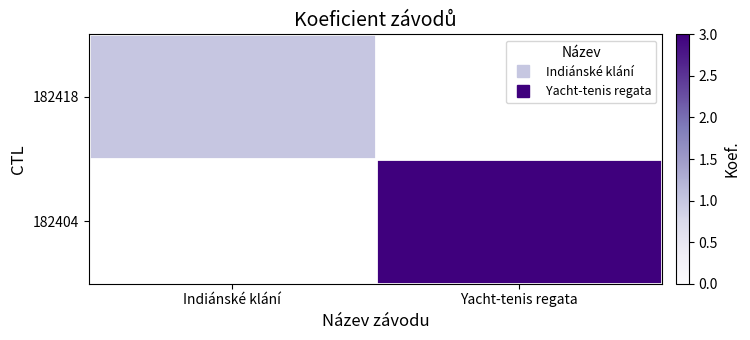

Rank the series by their maximum value, from lowest to highest.

182418, 182404